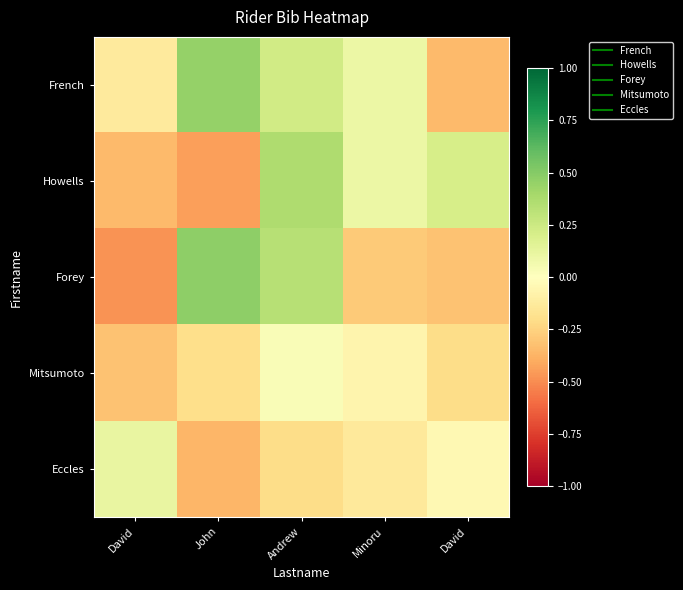

Which series has the largest range (max minus min)?

Forey